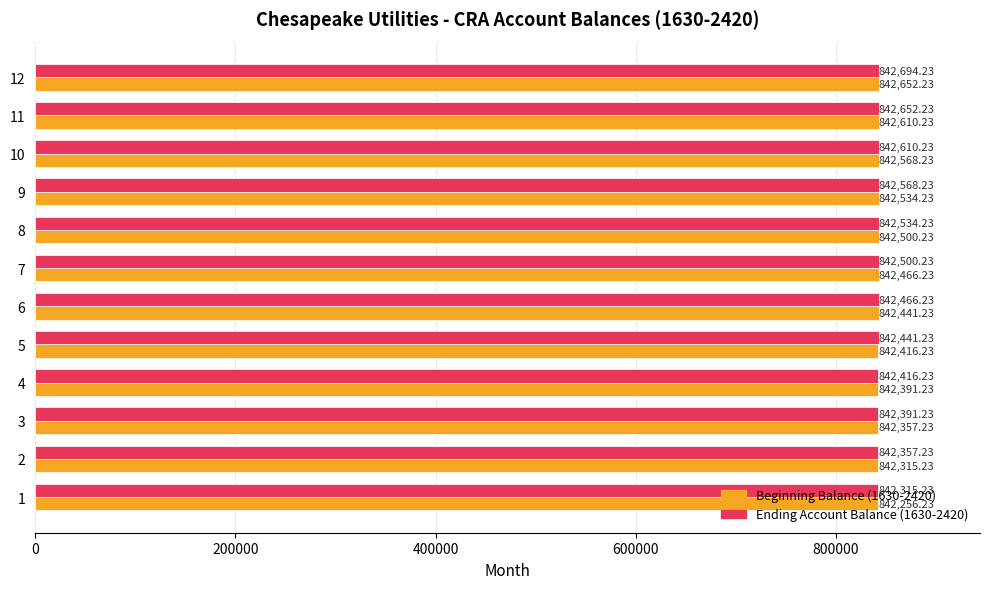

Rank the categories by Ending Account Balance (1630-2420) value from lowest to highest.

1, 2, 3, 4, 5, 6, 7, 8, 9, 10, 11, 12